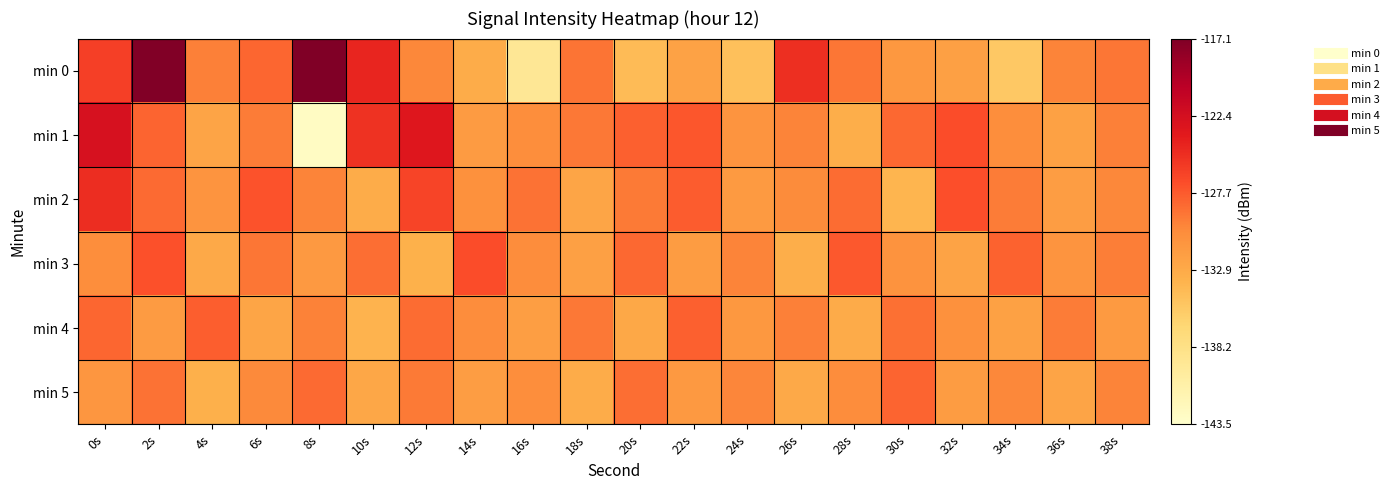

What is the difference between the highest and lowest values at 10s?

0.4